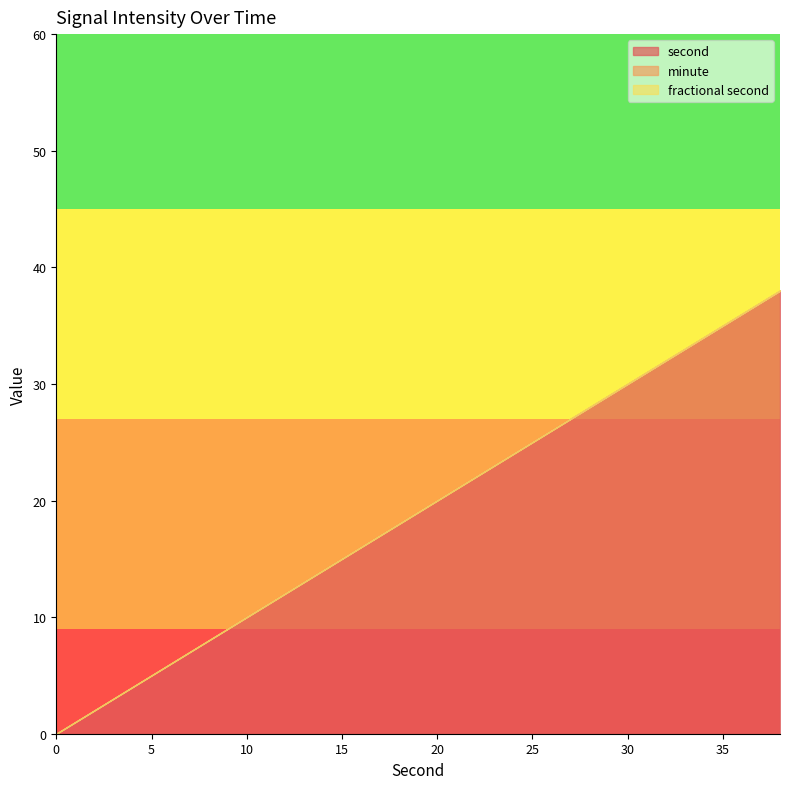

What is the maximum value shown in the chart?

38